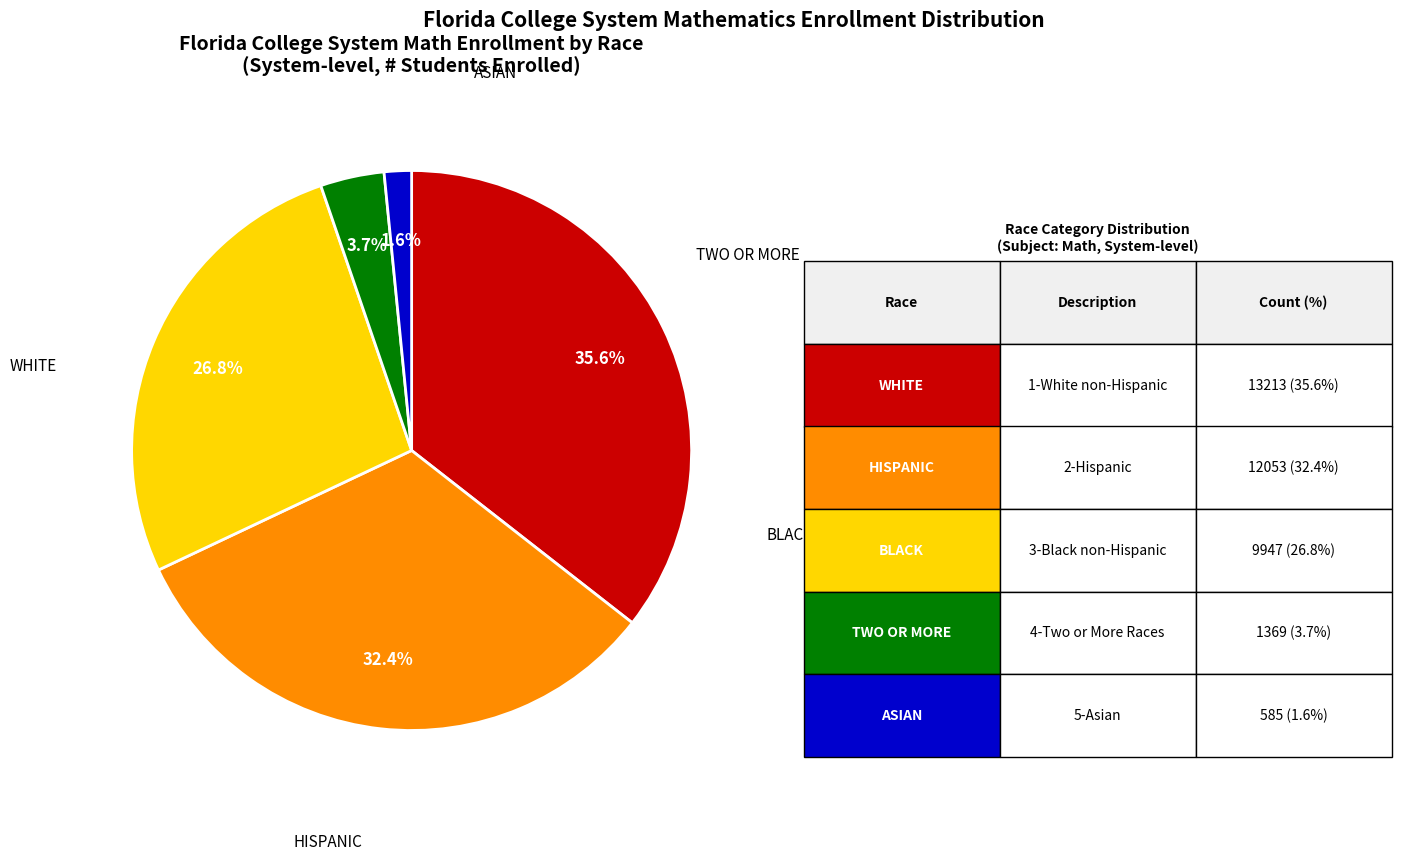

Is there any slice that represents more than half of the pie?

No